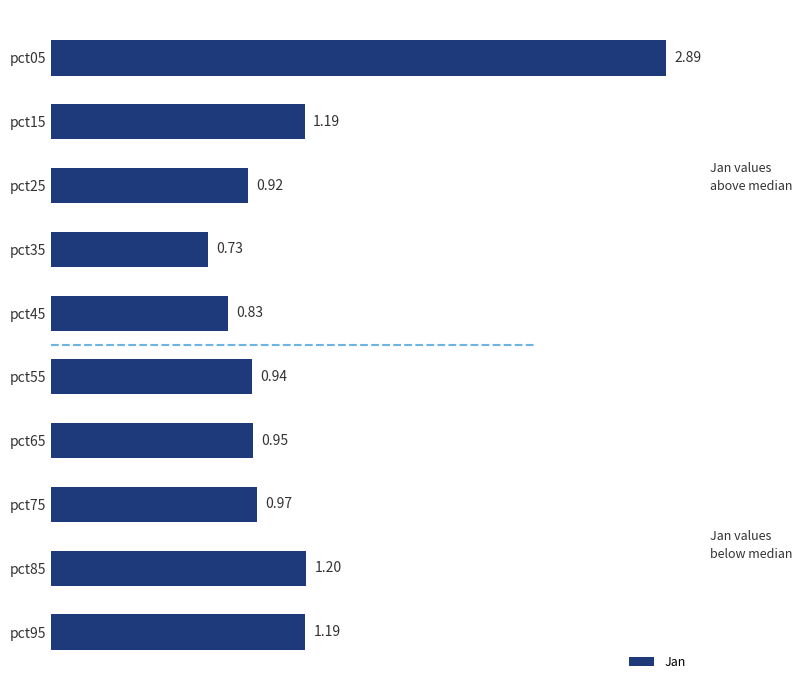

What is the sum of all values?

11.8